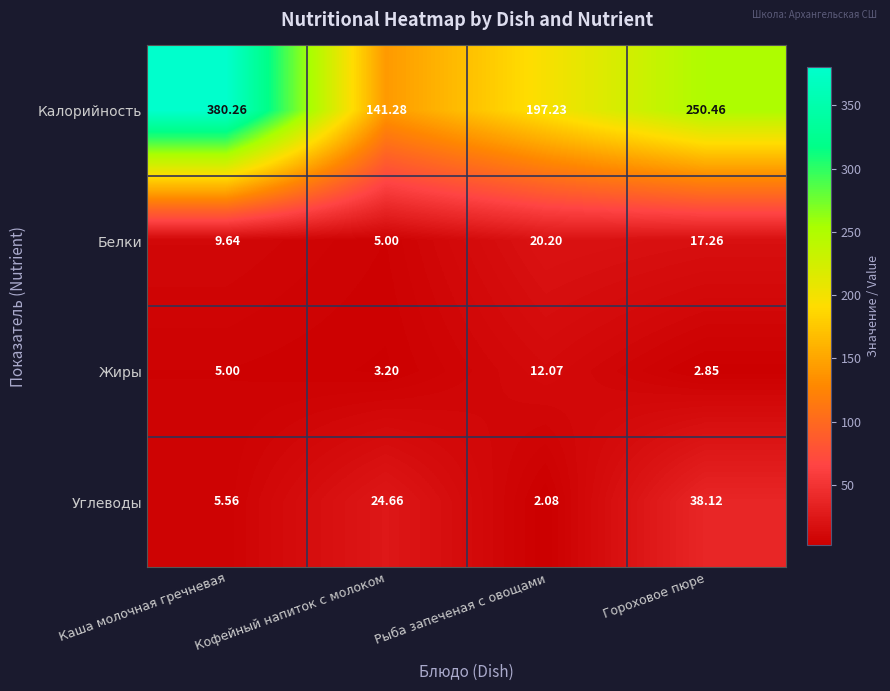

Which label corresponds to the smallest value in the chart?

Рыба запеченая с овощами